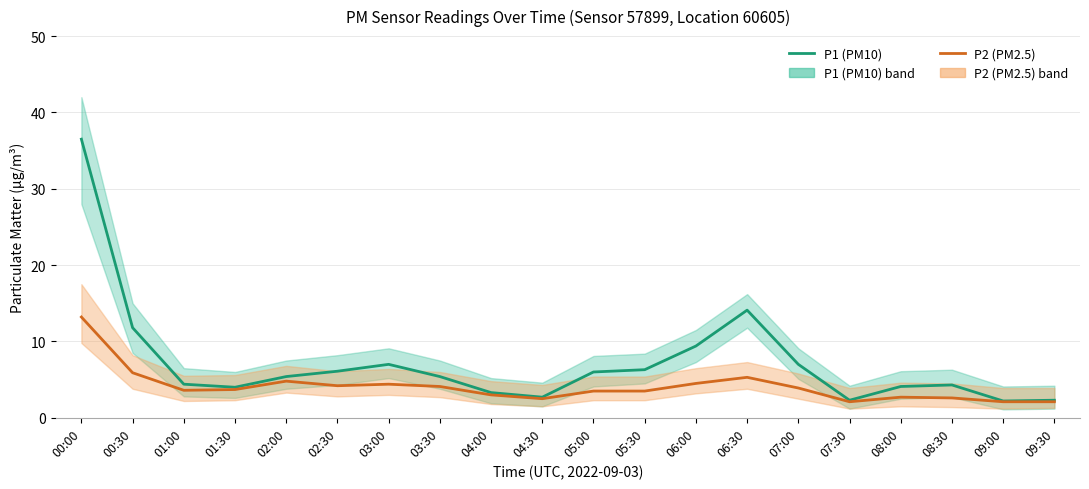

What is the value of the P1 (PM10) point at the 9th from the left?

3.3